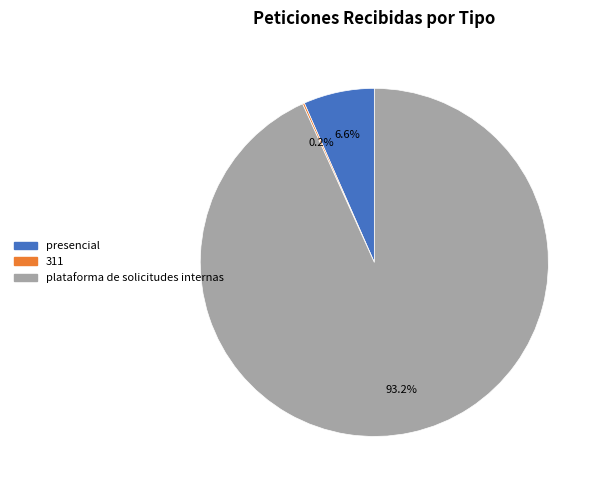

Is the sum of plataforma de solicitudes internas and presencial greater than half?

Yes